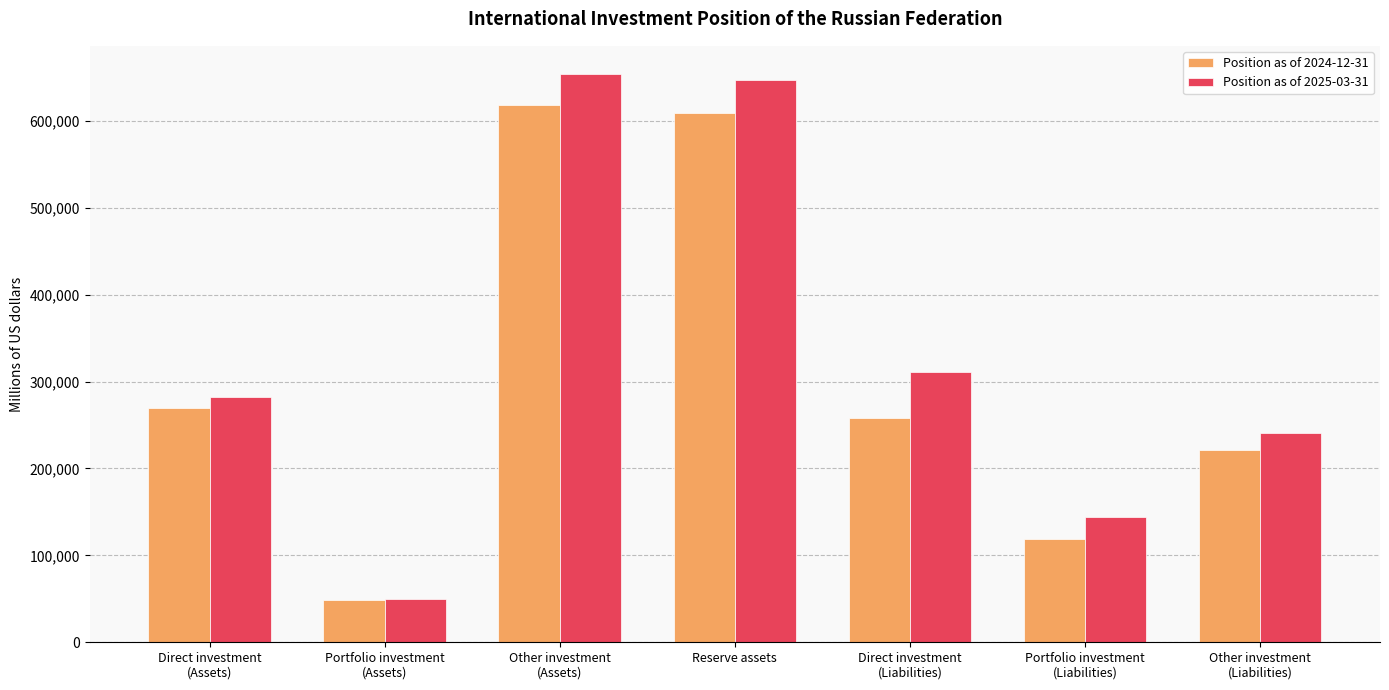

How many data points in Position as of 2024-12-31 are less than 258393?

3